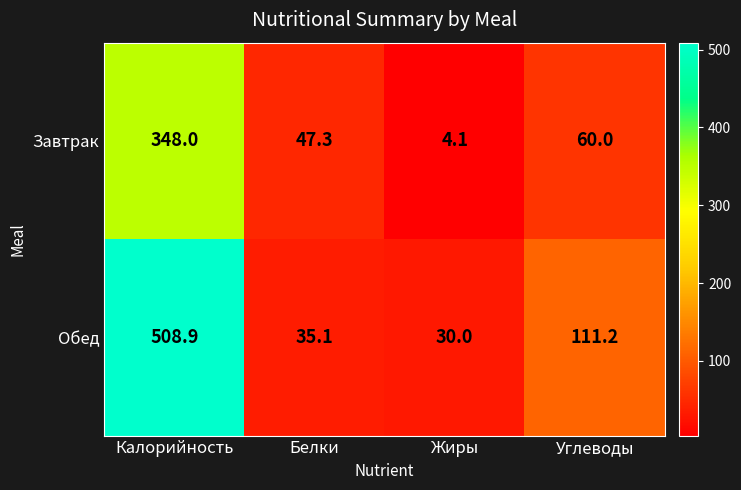

Count the number of data series in this chart.

2